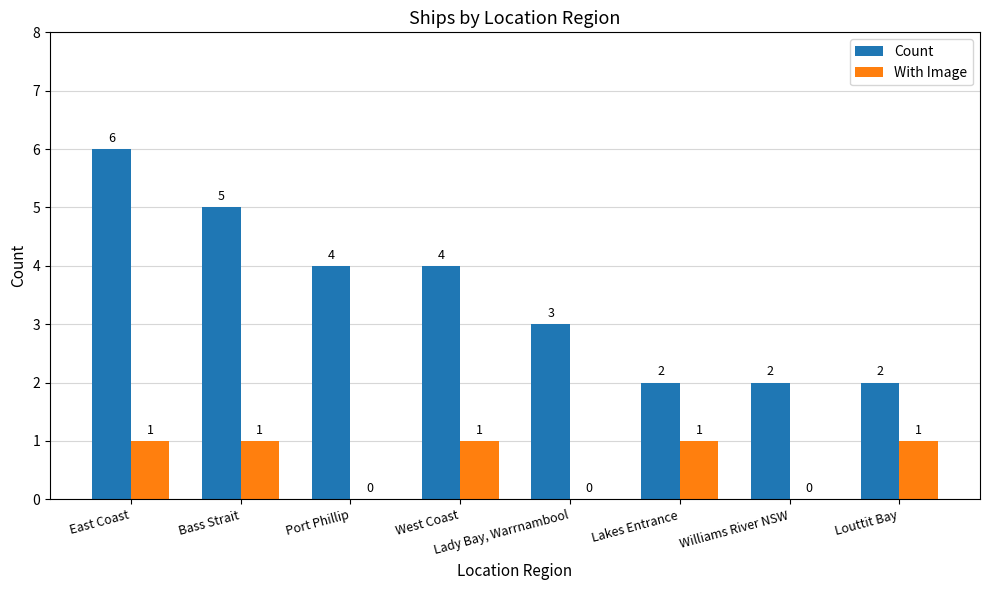

Is the value of With Image at Lady Bay, Warrnambool greater than the value of Count at Lakes Entrance?

No